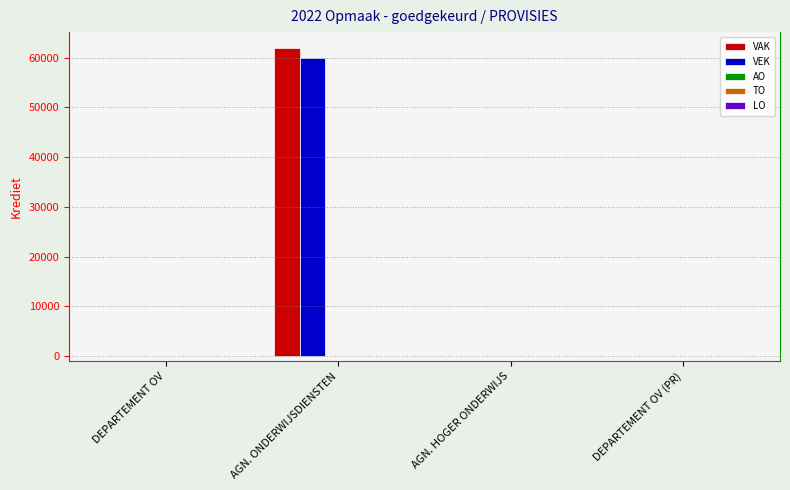

At which category does the chart reach its peak across all series?

AGN. ONDERWIJSDIENSTEN